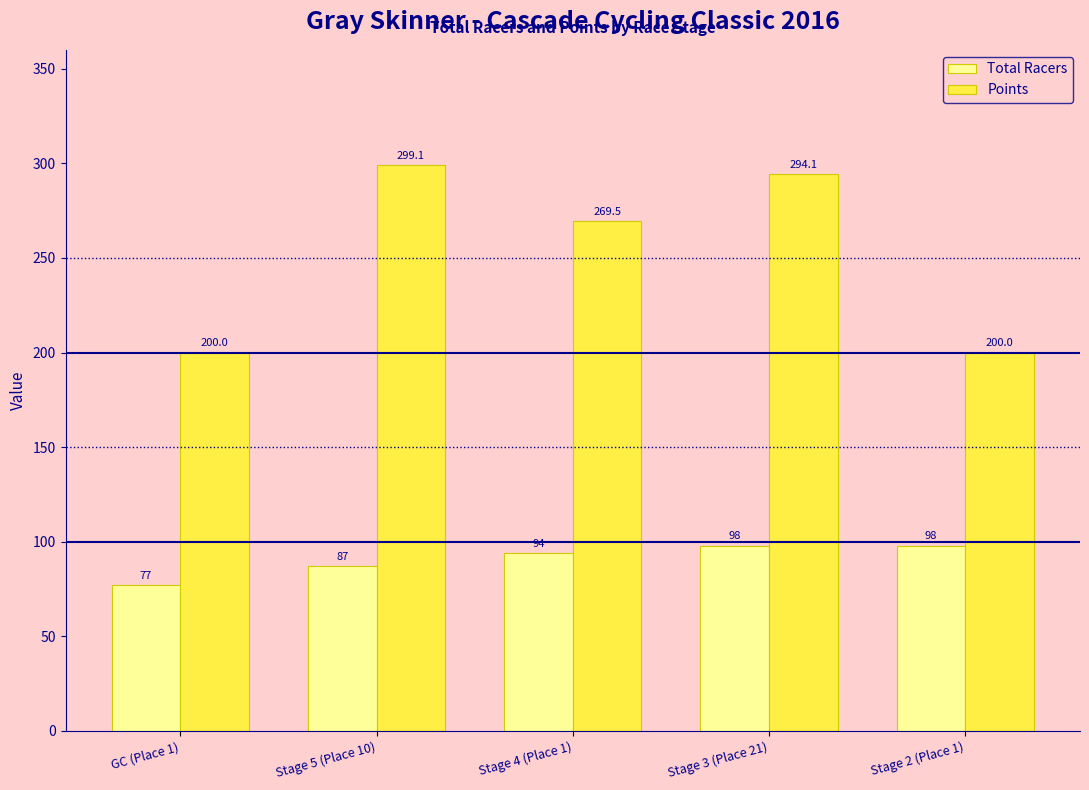

Is it true that Points equals 54.7 at Stage 4 (Place 1)?

False